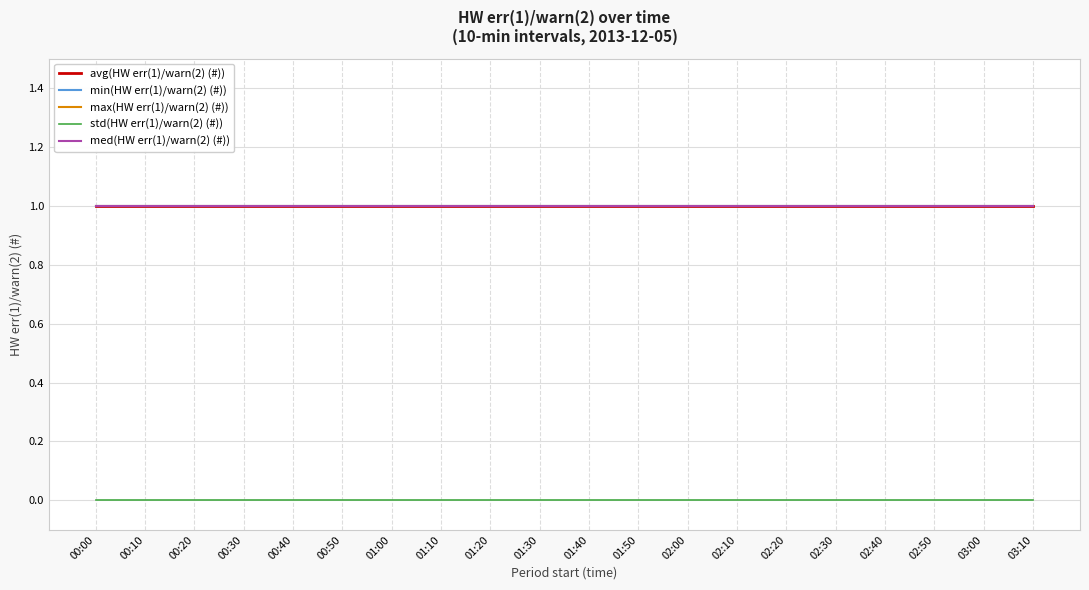

What are all the series names shown in the legend?

avg(HW err(1)/warn(2) (#)), min(HW err(1)/warn(2) (#)), max(HW err(1)/warn(2) (#)), std(HW err(1)/warn(2) (#)), med(HW err(1)/warn(2) (#))